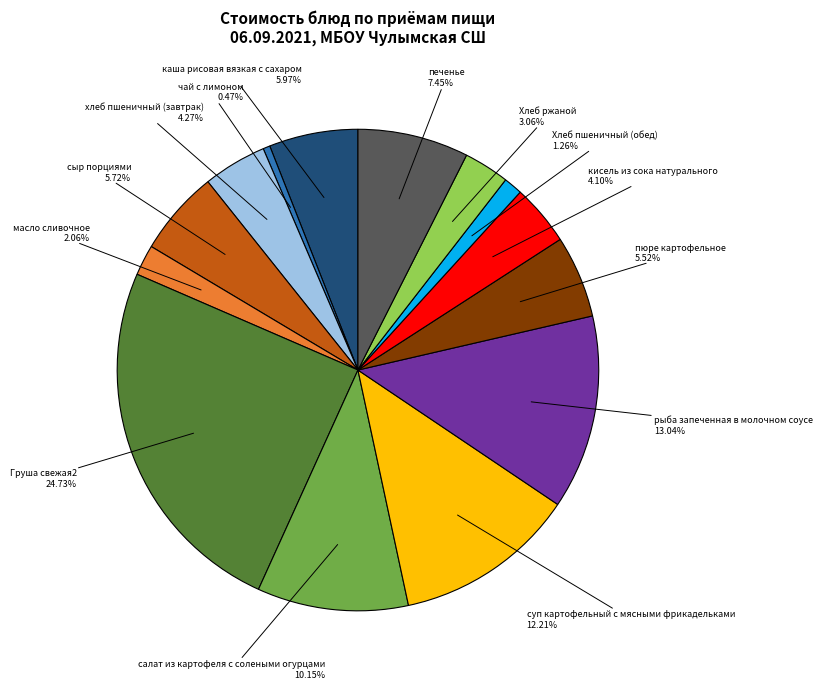

Does any single category account for the majority?

No